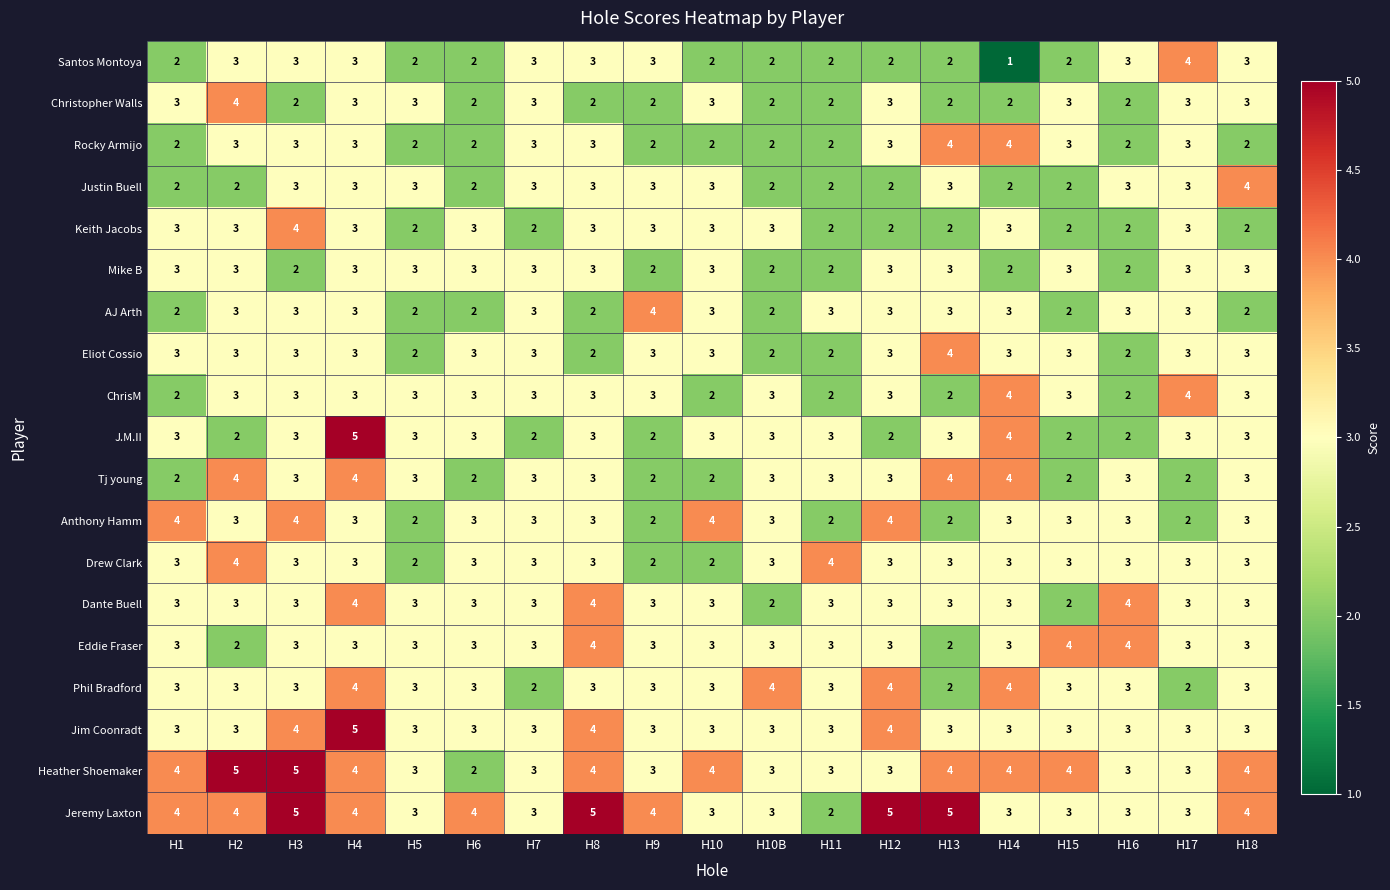

What is the sum of all Jim Coonradt values?

62